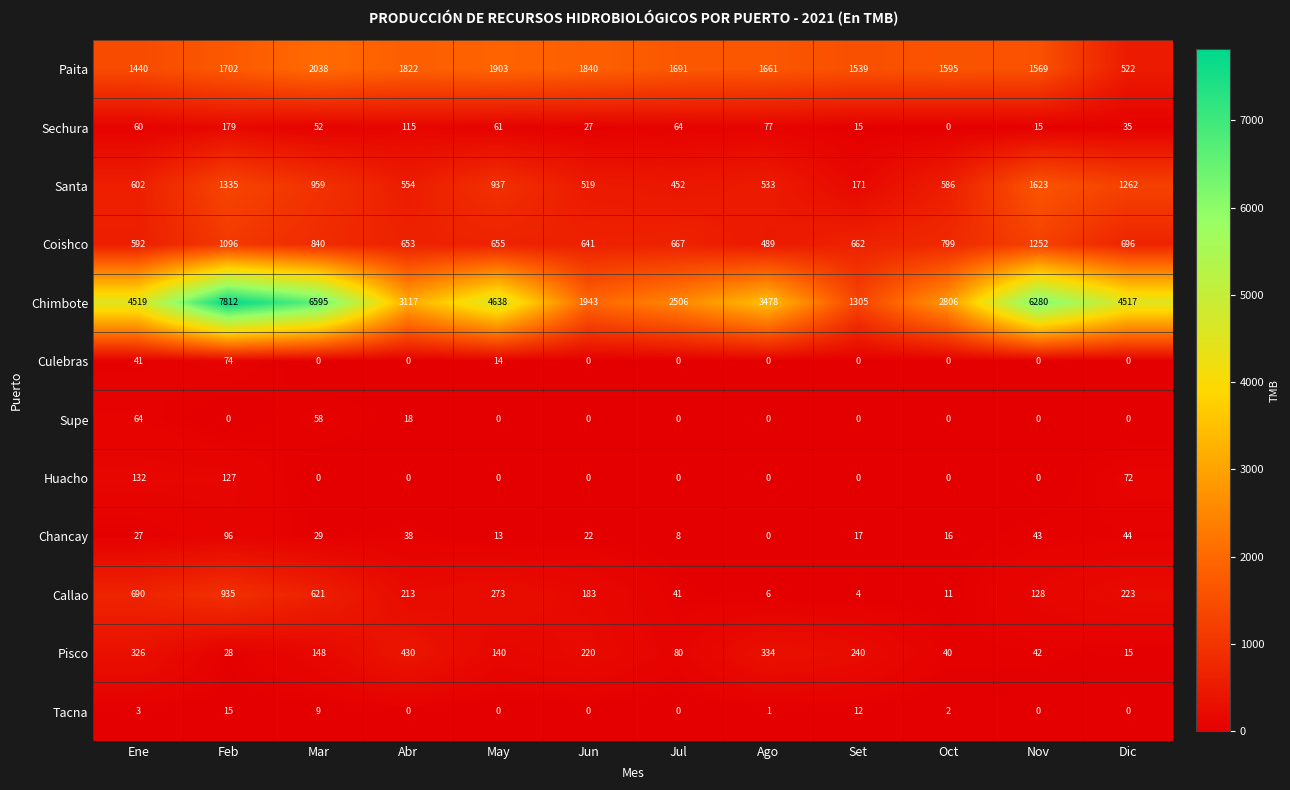

Rank the series by their maximum value, from lowest to highest.

Tacna, Supe, Culebras, Chancay, Huacho, Sechura, Pisco, Callao, Coishco, Santa, Paita, Chimbote